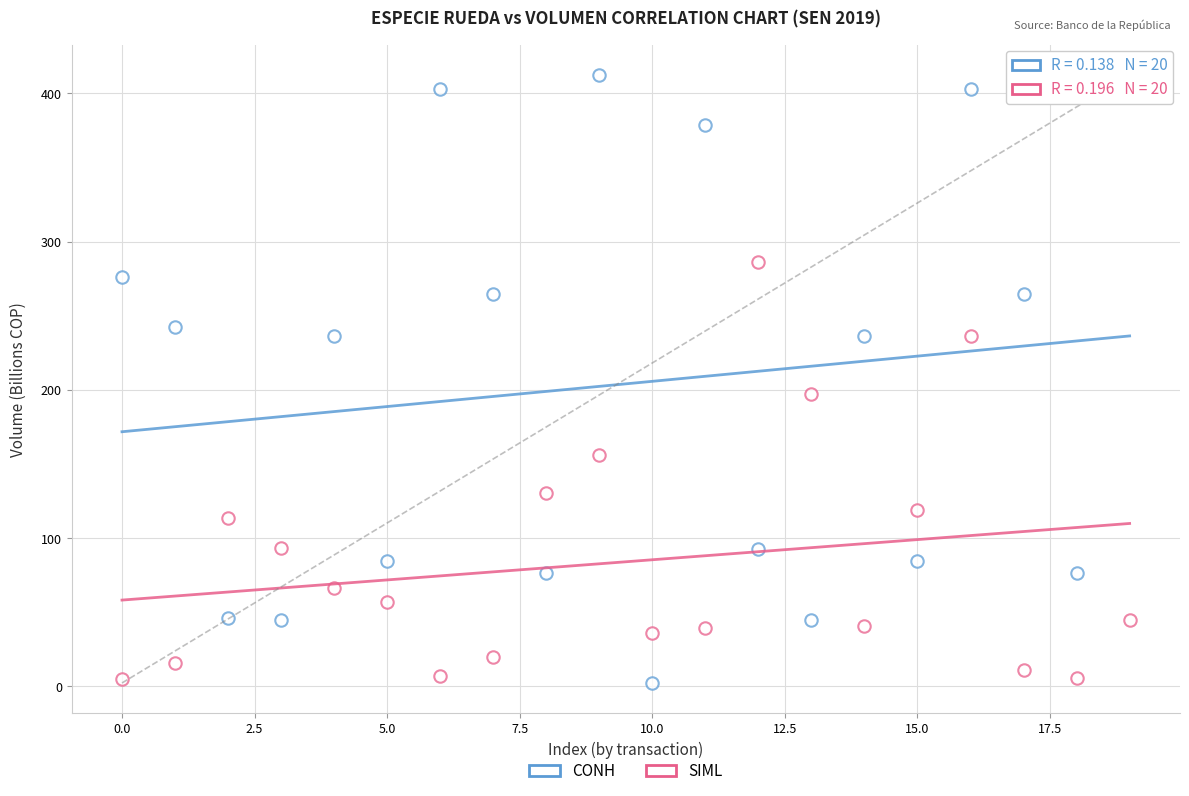

How many points are shown in the scatter plot?

40